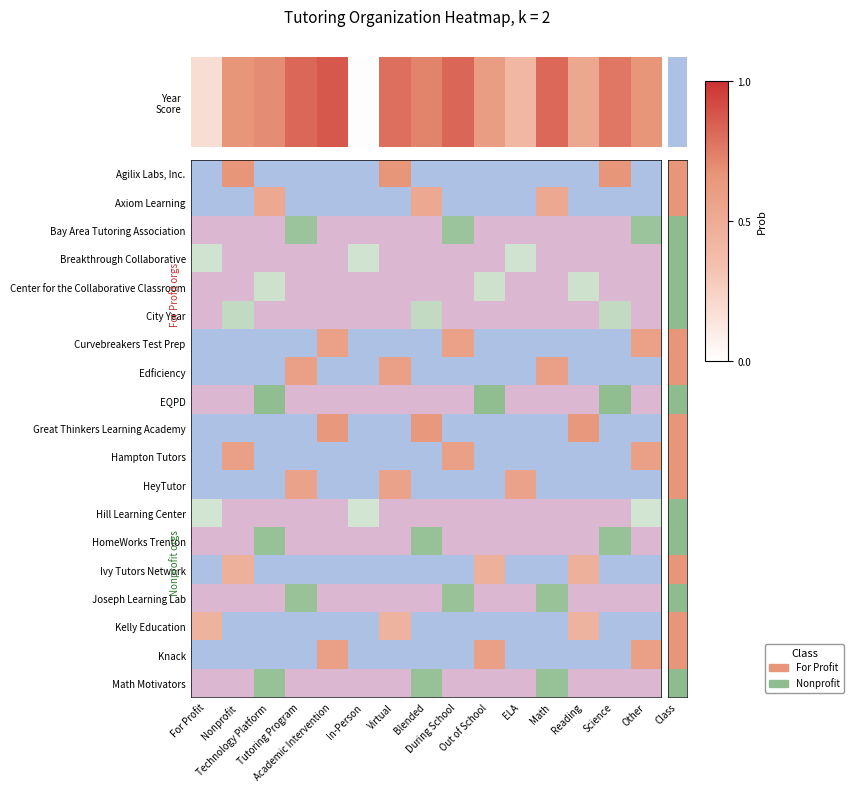

Which label corresponds to the largest value in the chart?

Academic Intervention